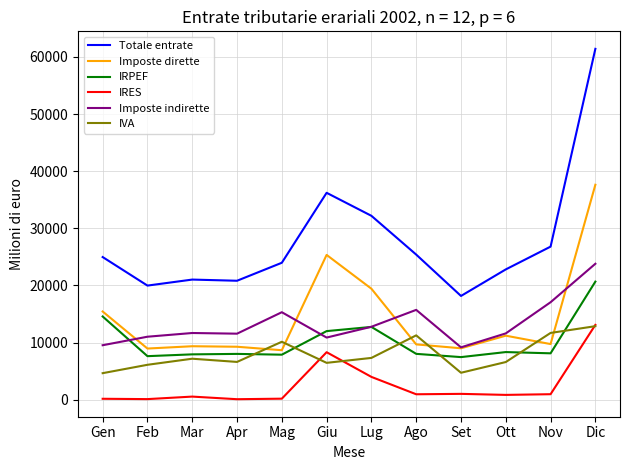

What is the sum of the Totale entrate values at Lug and Dic?

93598